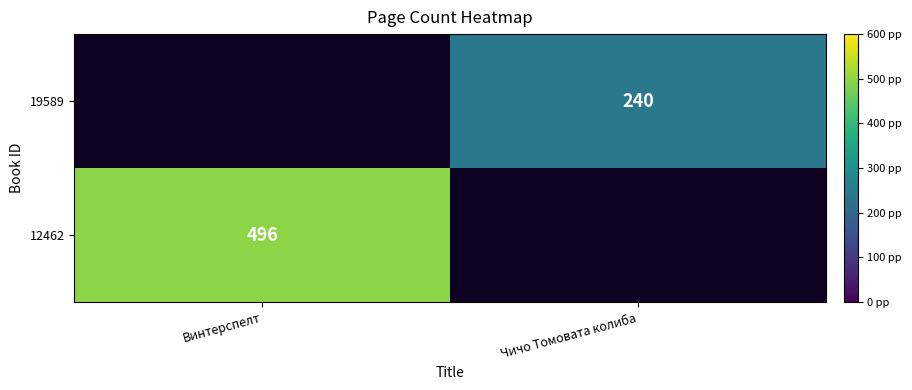

The 12462 series shows 819.7 at Винтерспелт. True or false?

False